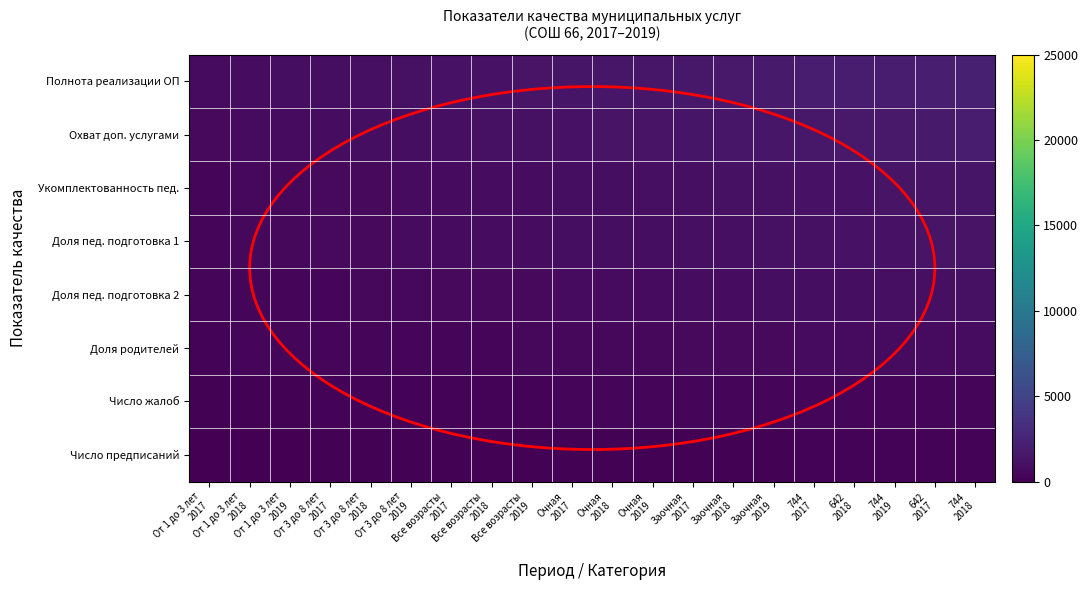

Between От 3 до 8 лет
2017 and От 1 до 3 лет
2017, which is larger?

От 3 до 8 лет
2017